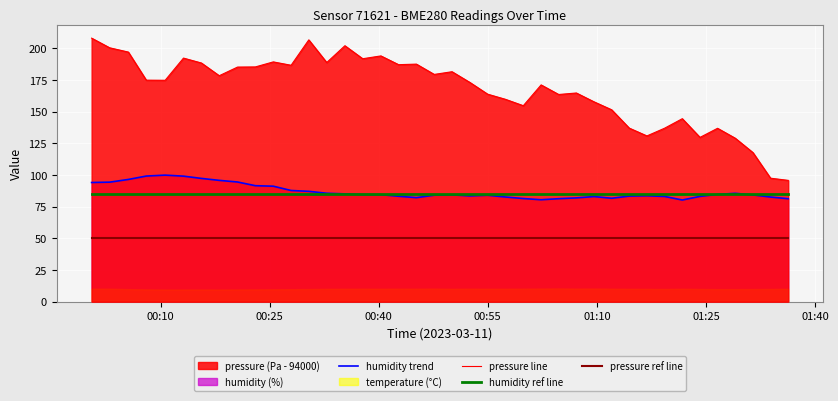

True or false: humidity trend and pressure ref line intersect in this chart.

False